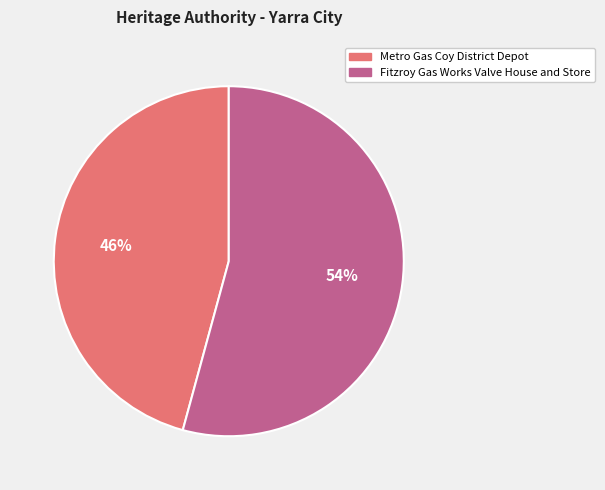

To the nearest percent, what percentage of the pie is Metro Gas Coy District Depot?

46%